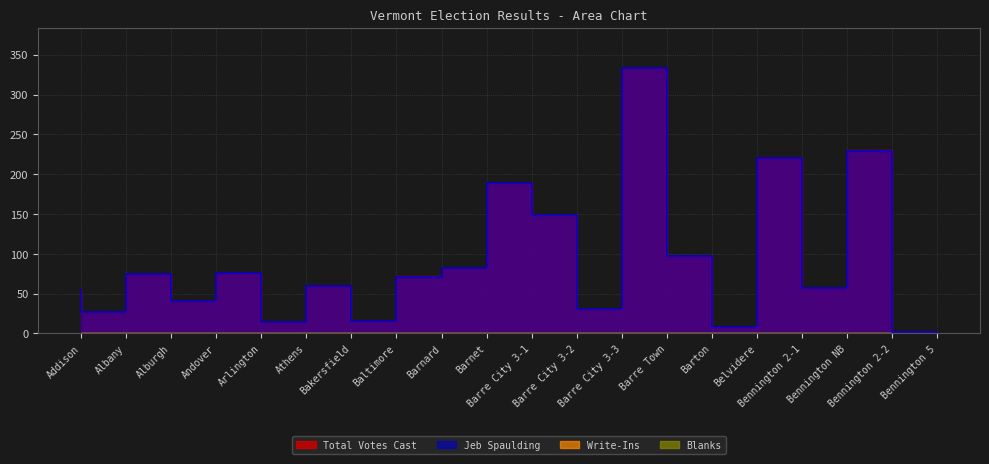

What is the sum of the Jeb Spaulding values at Barre City 3-2 and Andover?

190